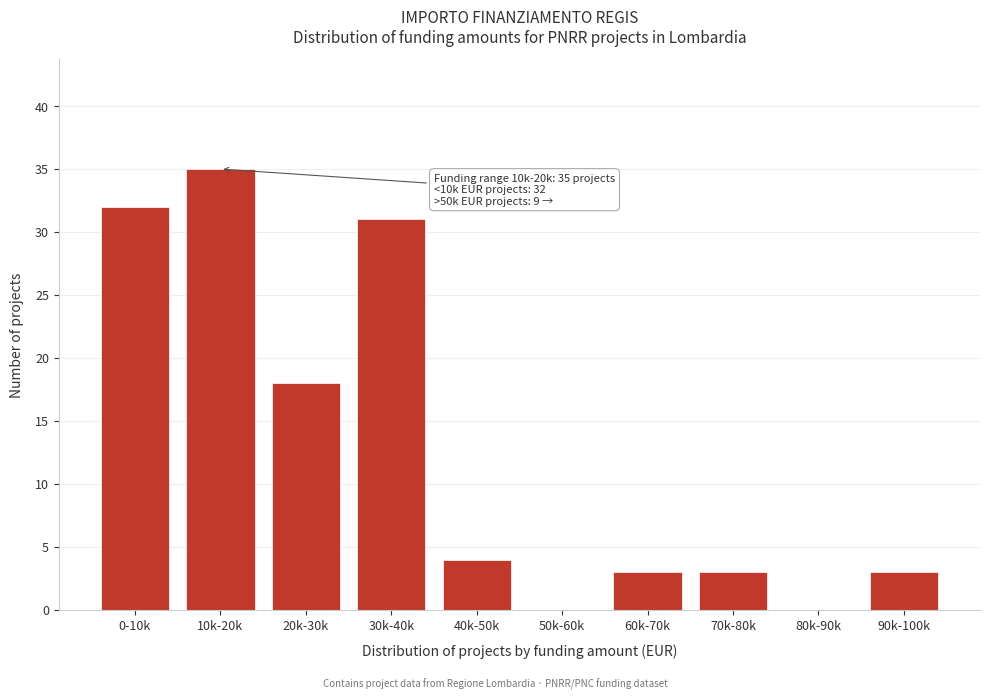

Reading left to right, transcribe all the data shown in this chart.

0-10k=32	10k-20k=35	20k-30k=18	30k-40k=31	40k-50k=4	50k-60k=0	60k-70k=3	70k-80k=3	80k-90k=0	90k-100k=3